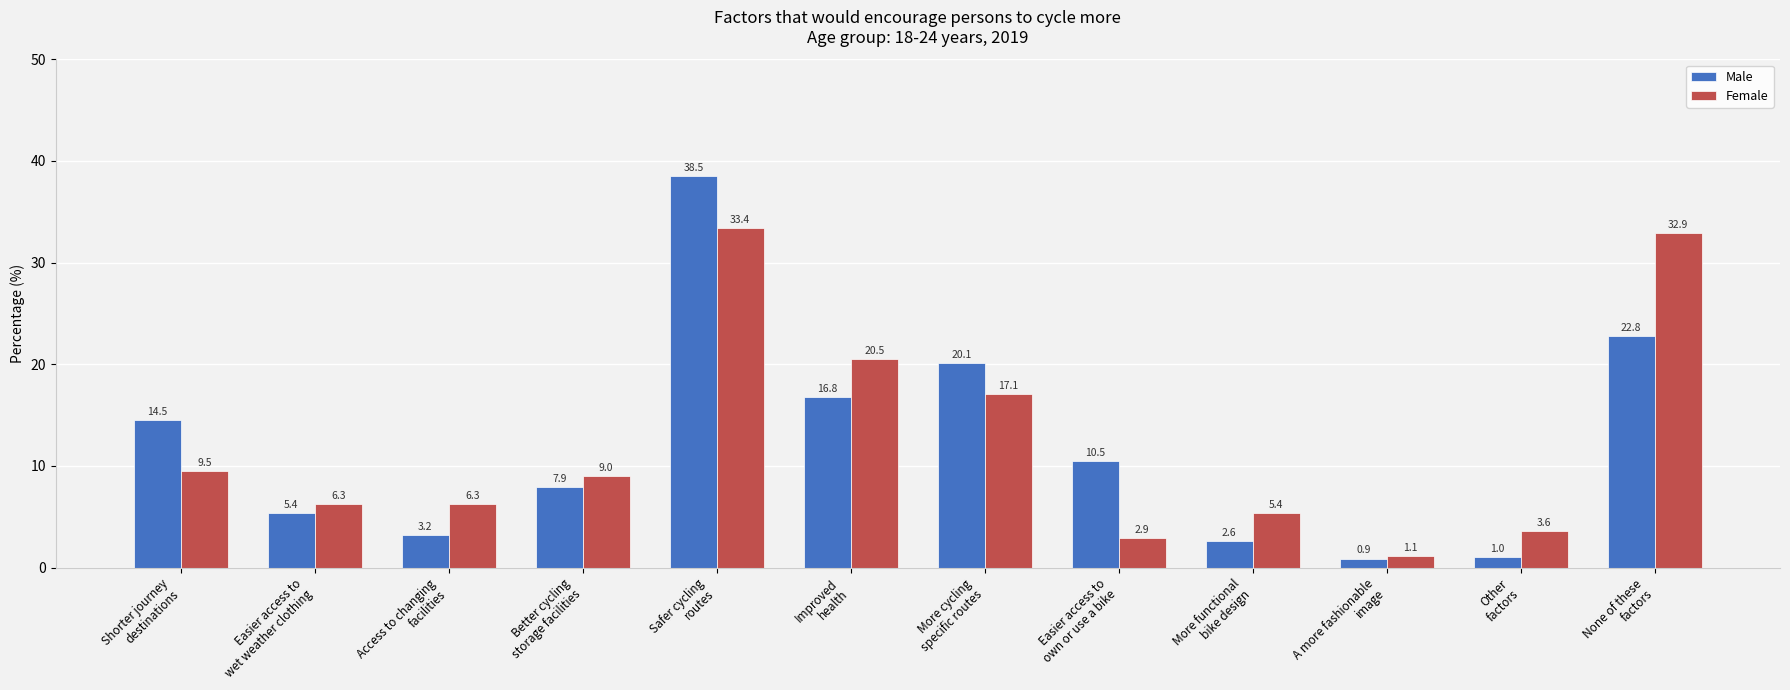

Reading left to right, transcribe all the data shown in this chart.

Male: 14.5	5.4	3.2	7.9	38.5	16.8	20.1	10.5	2.6	0.9	1.0	22.8
Female: 9.5	6.3	6.3	9.0	33.4	20.5	17.1	2.9	5.4	1.1	3.6	32.9